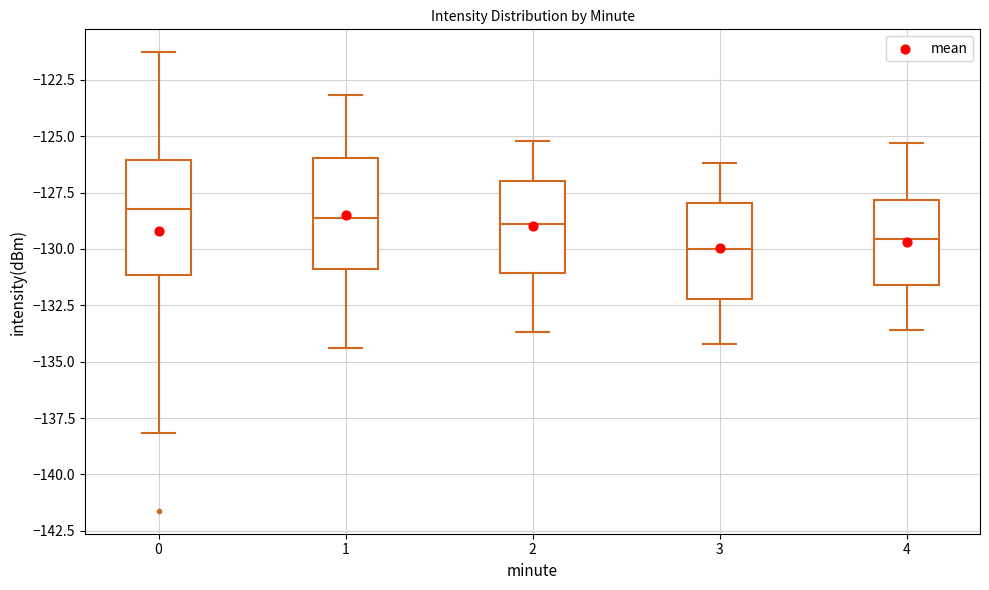

Where does the upper whisker of the box at x = 4 end on the y-axis? The values are not printed on the chart, so give them approximately, as read against the axis.

-125.5